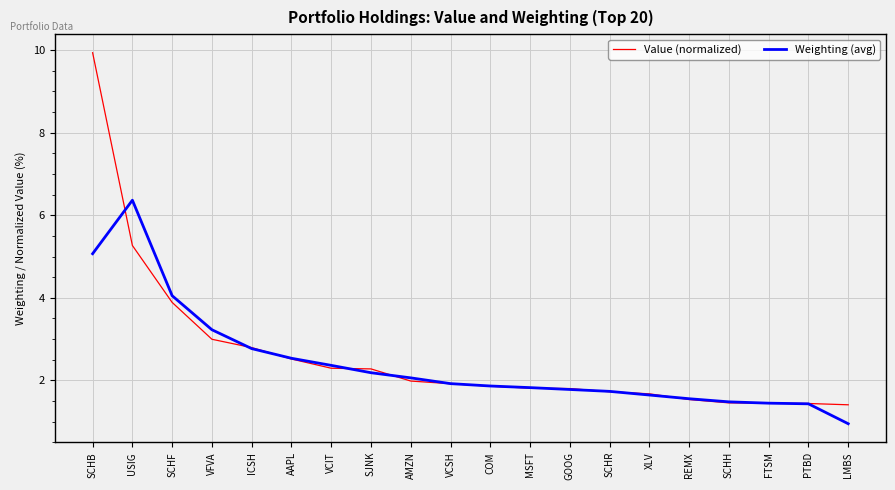

Between SCHB and USIG, which series saw the biggest shift?

Value (normalized)